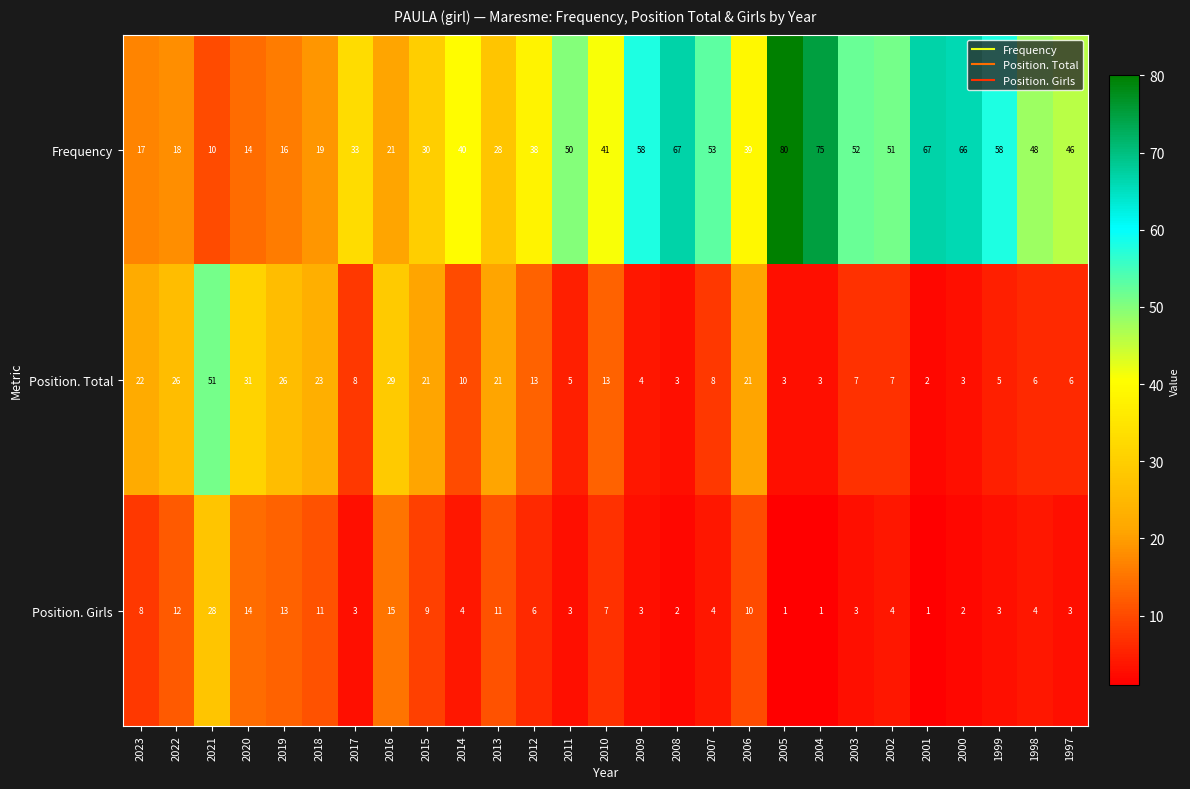

What value does the Frequency series have at 2023?

17